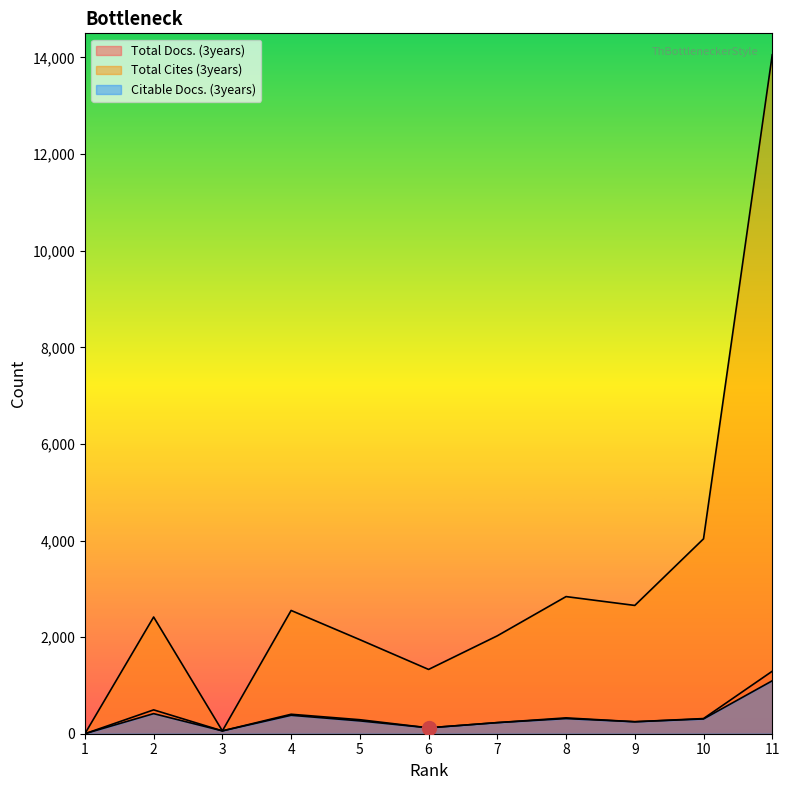

Reading left to right, list all the values displayed in this chart.

Total Docs. (3years): 0	494	59	403	290	122	230	328	248	314	1294
Total Cites (3years): 0	2416	59	2552	1947	1331	2027	2839	2656	4035	14056
Citable Docs. (3years): 1	416	59	382	266	122	230	314	248	306	1096